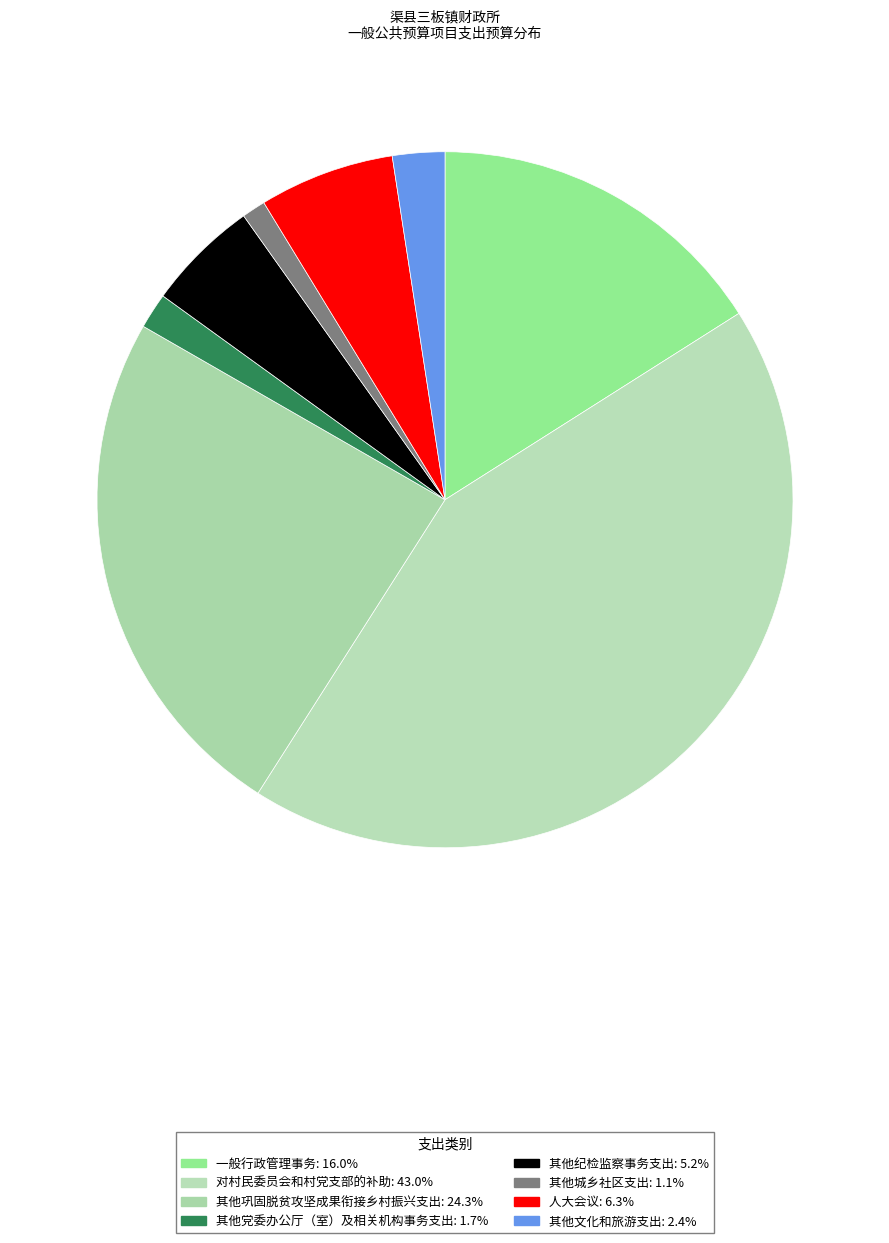

Is there a majority slice in this chart?

No